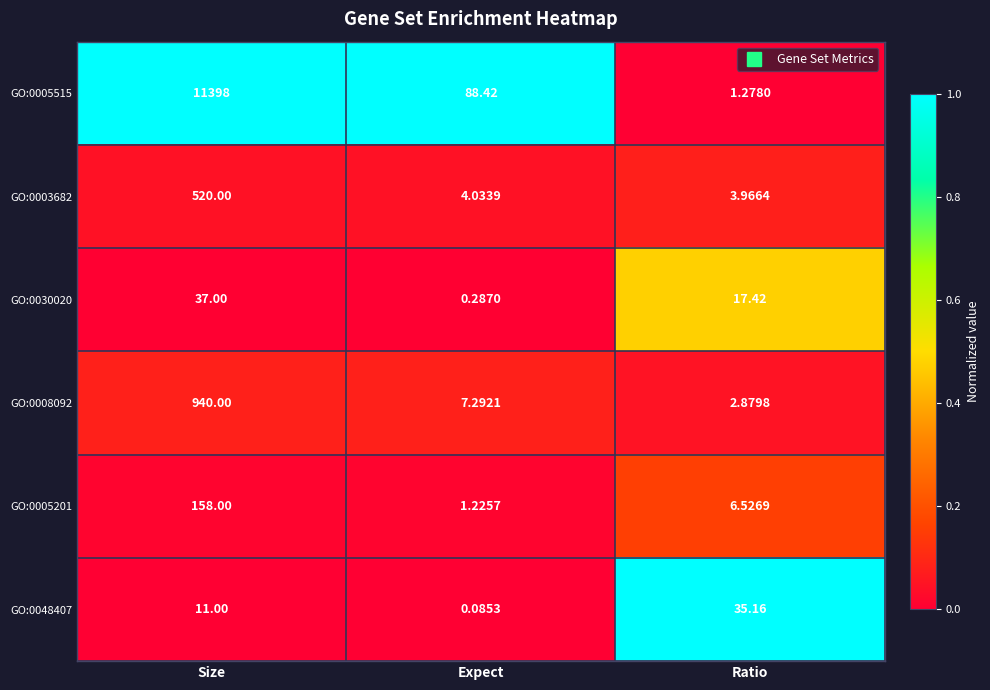

List the labels in order of GO:0048407 value, smallest first.

Expect, Size, Ratio